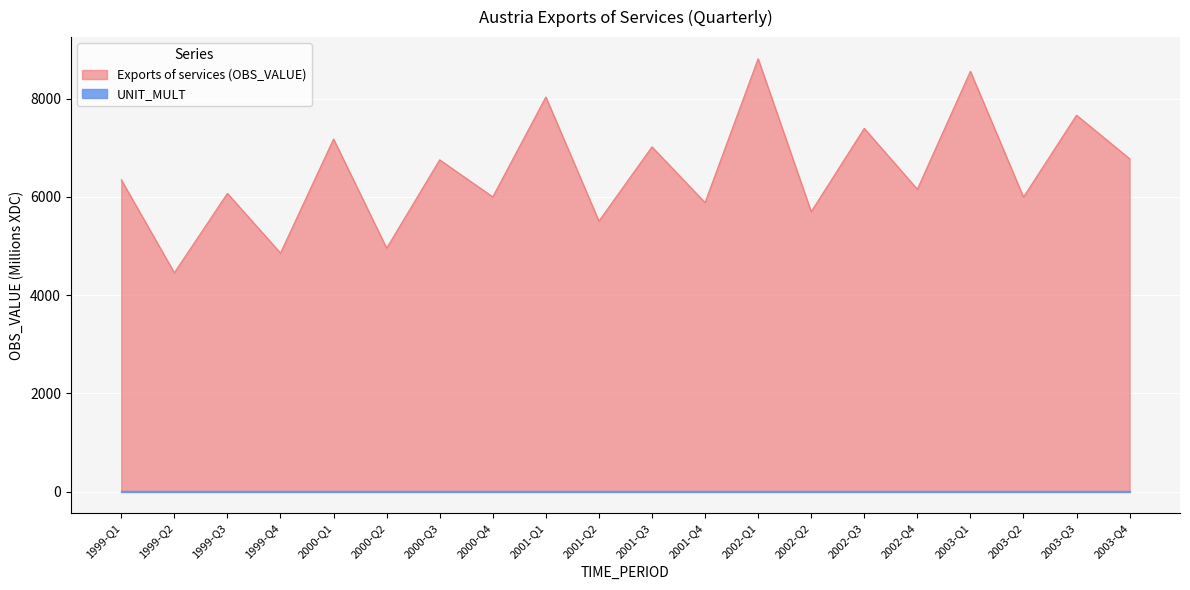

Rank the categories by value from lowest to highest.

1999-Q2, 1999-Q4, 2000-Q2, 2001-Q2, 2002-Q2, 2001-Q4, 2003-Q2, 2000-Q4, 1999-Q3, 2002-Q4, 1999-Q1, 2000-Q3, 2003-Q4, 2001-Q3, 2000-Q1, 2002-Q3, 2003-Q3, 2001-Q1, 2003-Q1, 2002-Q1